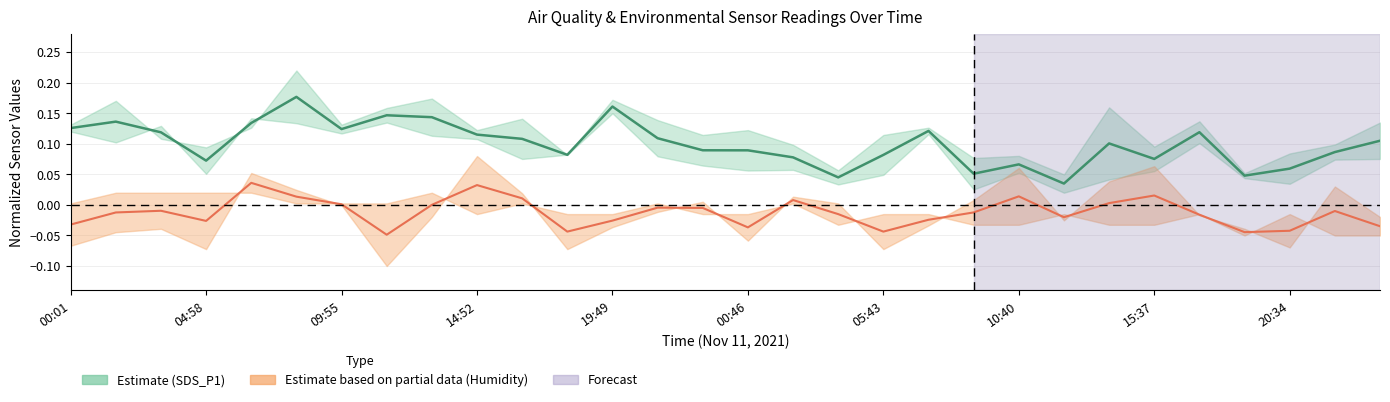

How many negative values does the BME280_humidity series have?

20